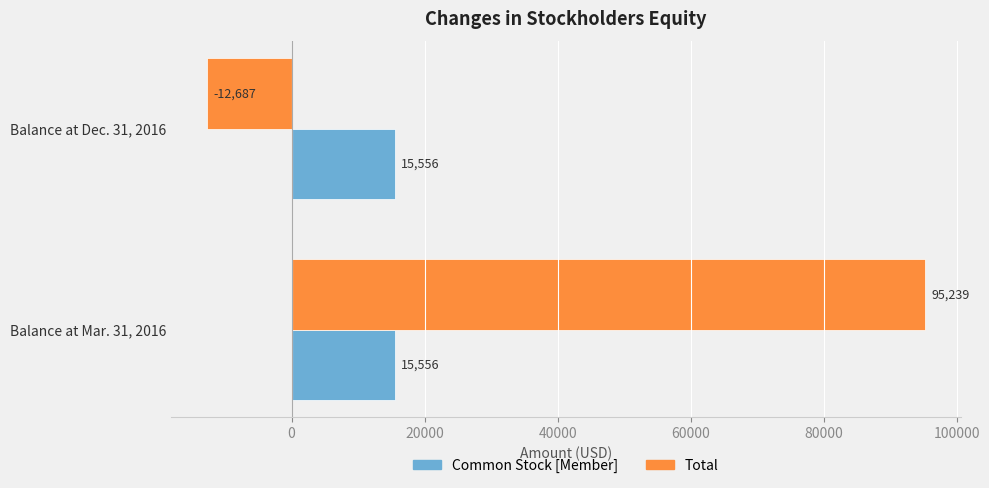

Which series changed the most between Balance at Mar. 31, 2016 and Balance at Dec. 31, 2016?

Total